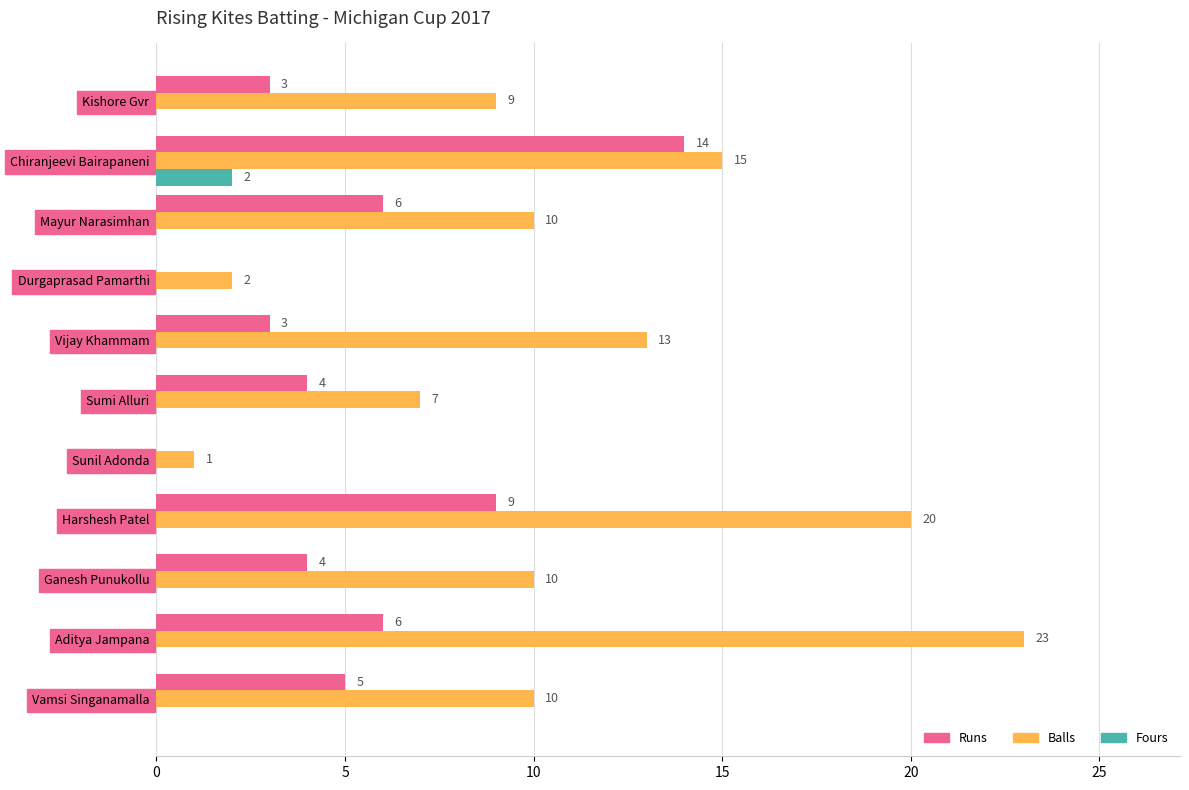

Count the Fours values in the range 0 to 1.

10